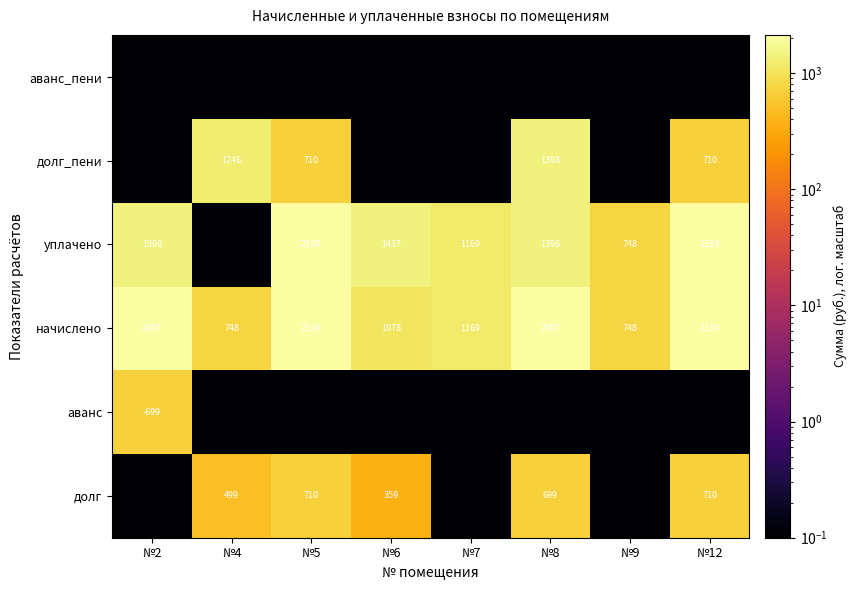

Which label corresponds to the largest value in the chart?

№5